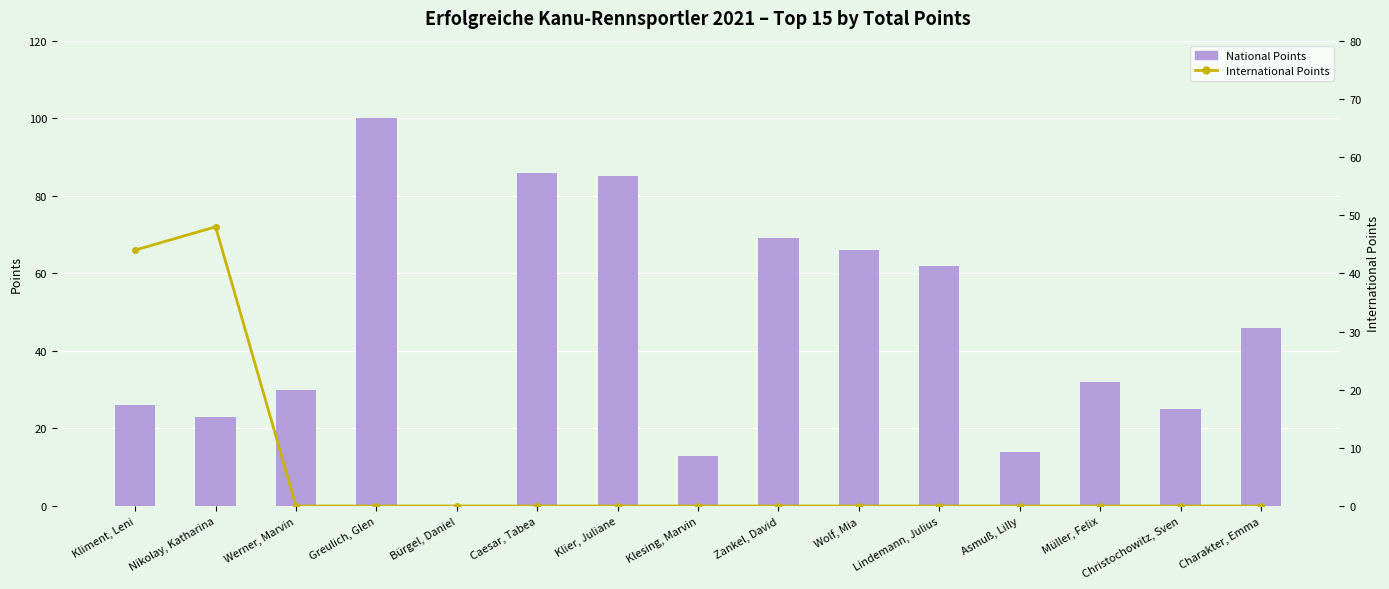

Which series has the largest total across all categories?

National Points